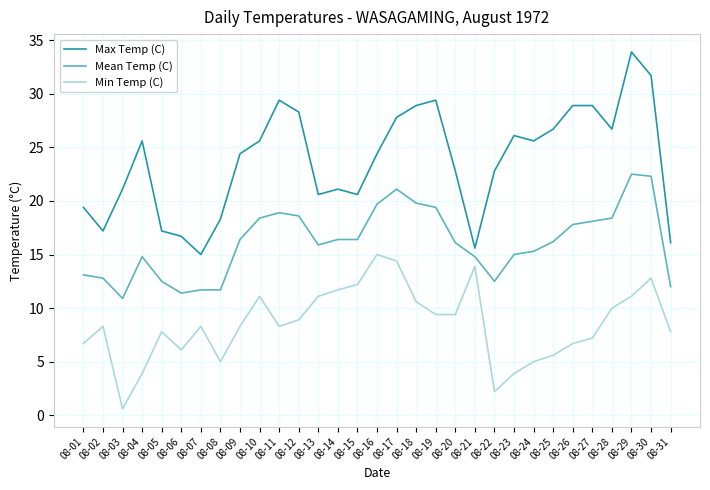

Which category has the lowest value in the Max Temp (C) series?

08-07